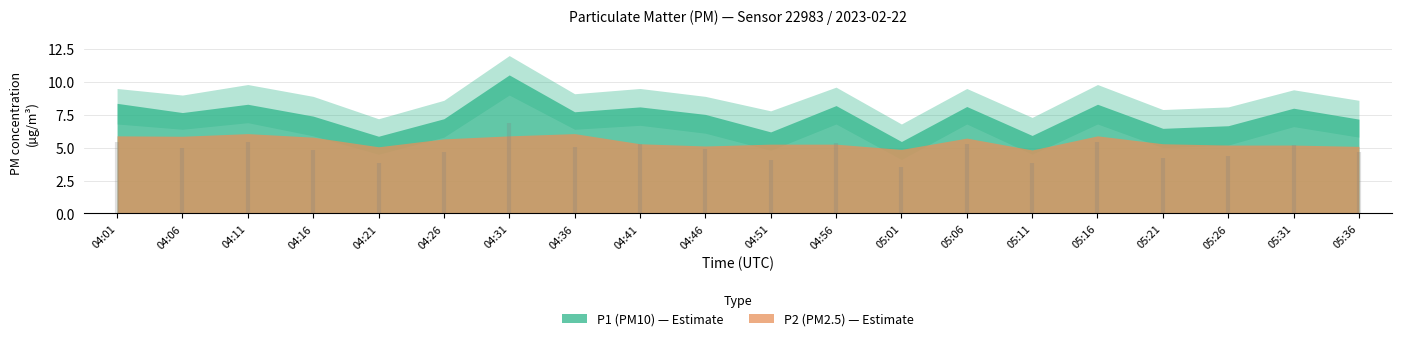

Rank the categories by P2 value from highest to lowest.

04:11, 04:36, 04:01, 04:31, 05:16, 04:06, 04:16, 05:06, 04:26, 04:41, 05:21, 04:51, 04:56, 05:26, 05:31, 04:46, 05:36, 04:21, 05:01, 05:11